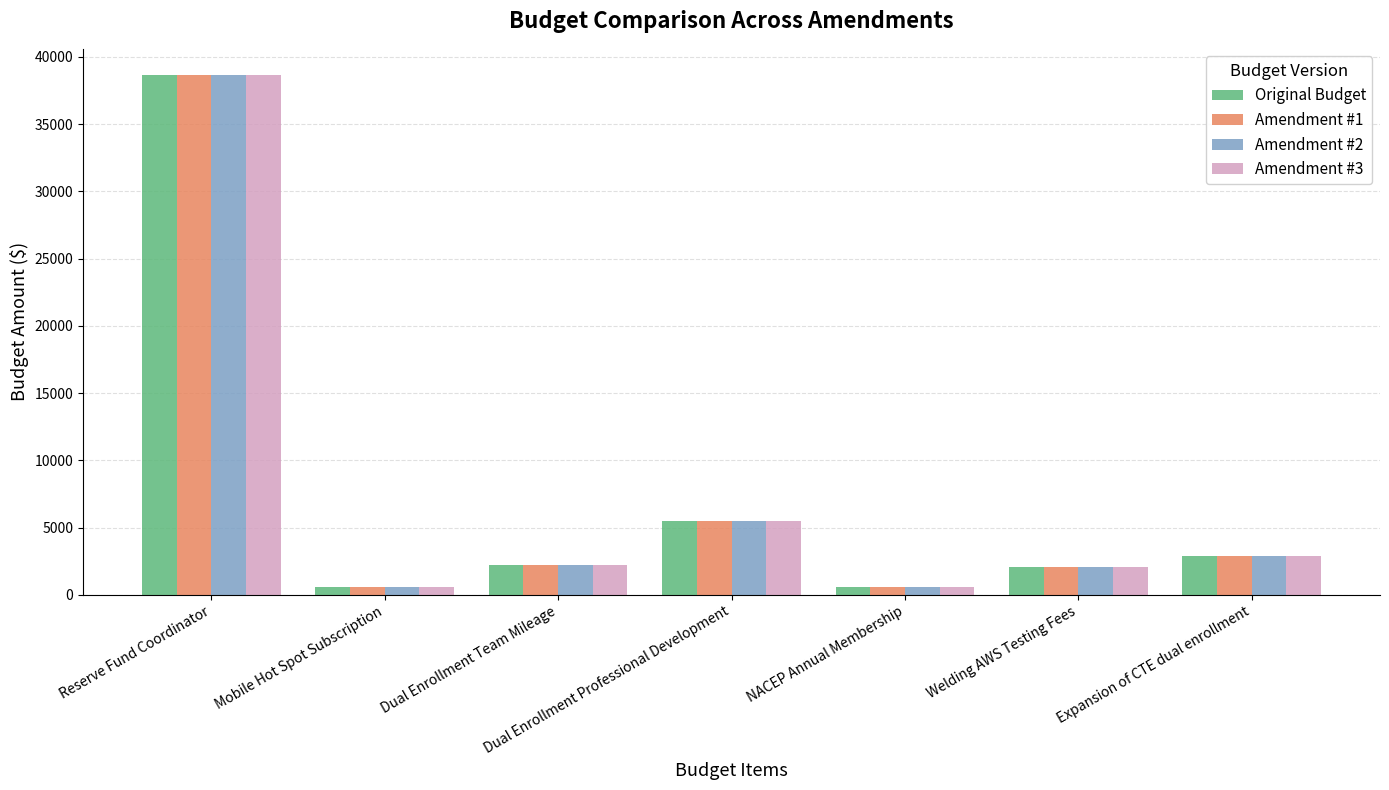

What is the minimum value for Amendment #3?

560.0